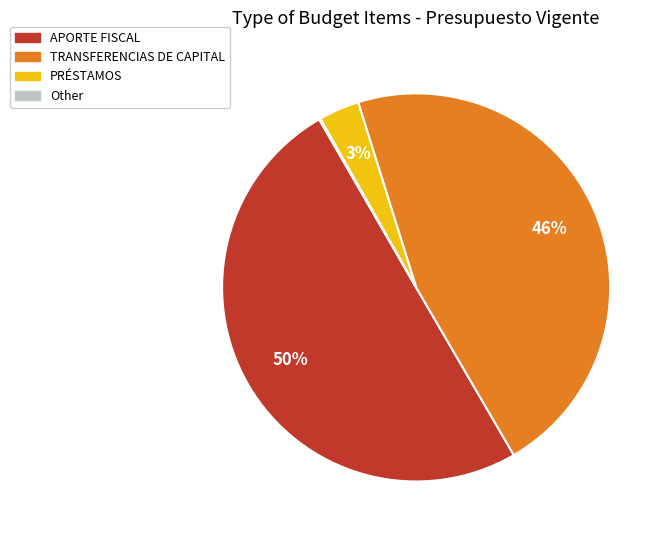

Is the sum of TRANSFERENCIAS DE CAPITAL and PRÉSTAMOS greater than half?

No